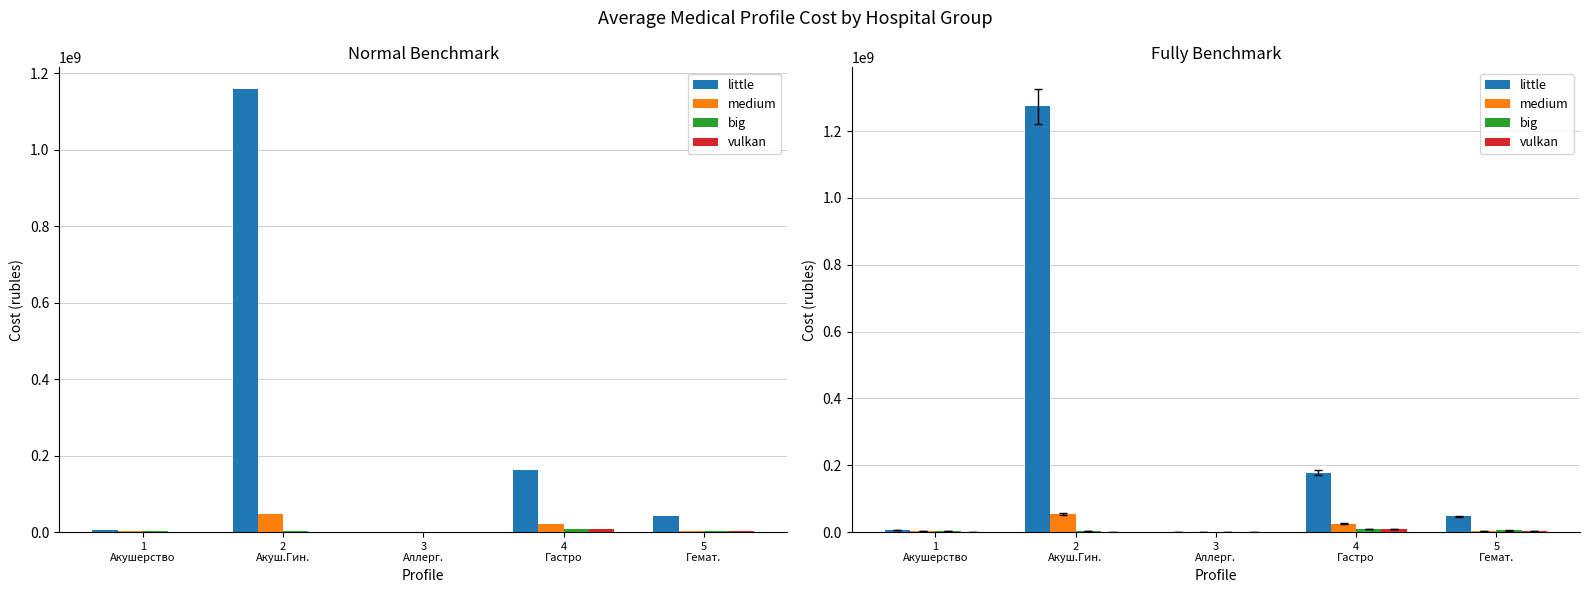

How many data points does each series have?

5